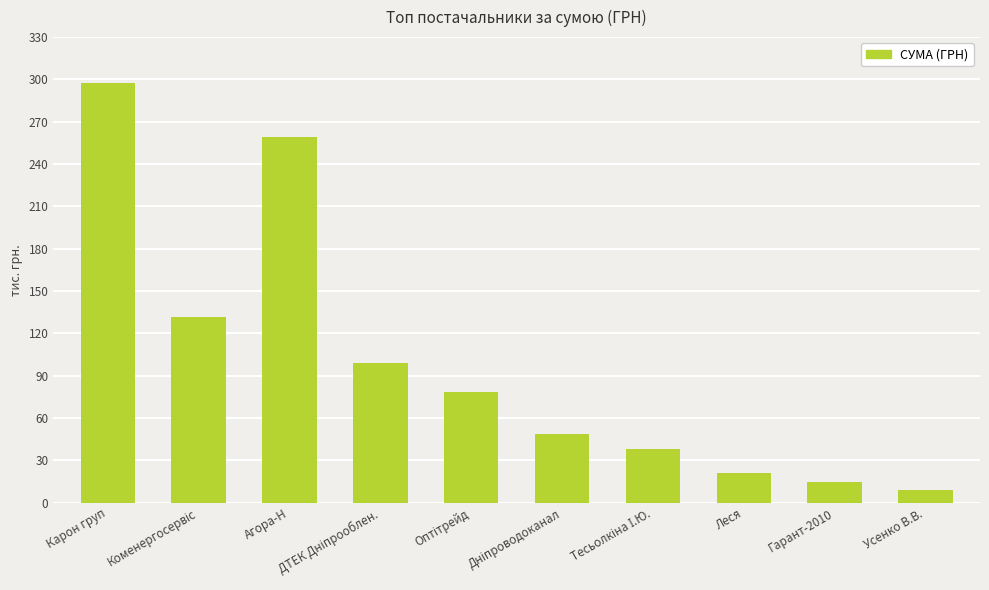

At which label does the data first exceed 78134?

Карон груп